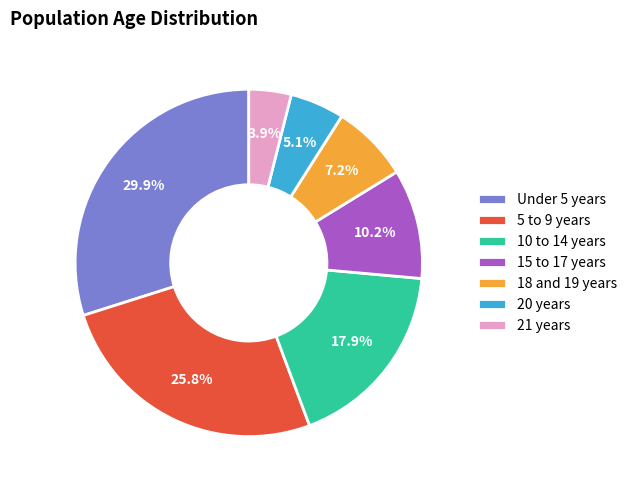

How much of the chart is everything except 21 years?

96.1%